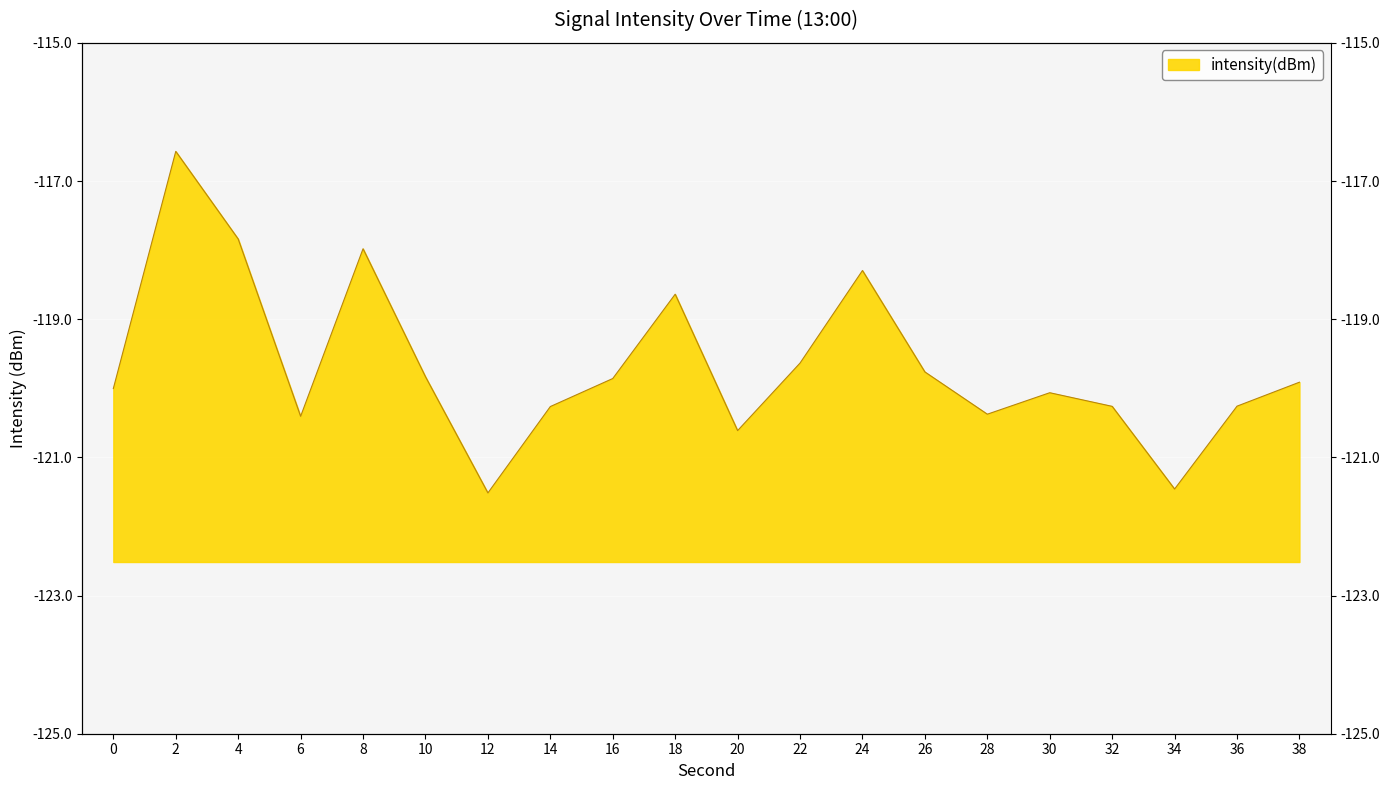

Rank the categories by value from lowest to highest.

12, 34, 20, 6, 28, 14, 32, 36, 30, 0, 38, 16, 10, 26, 22, 18, 24, 8, 4, 2